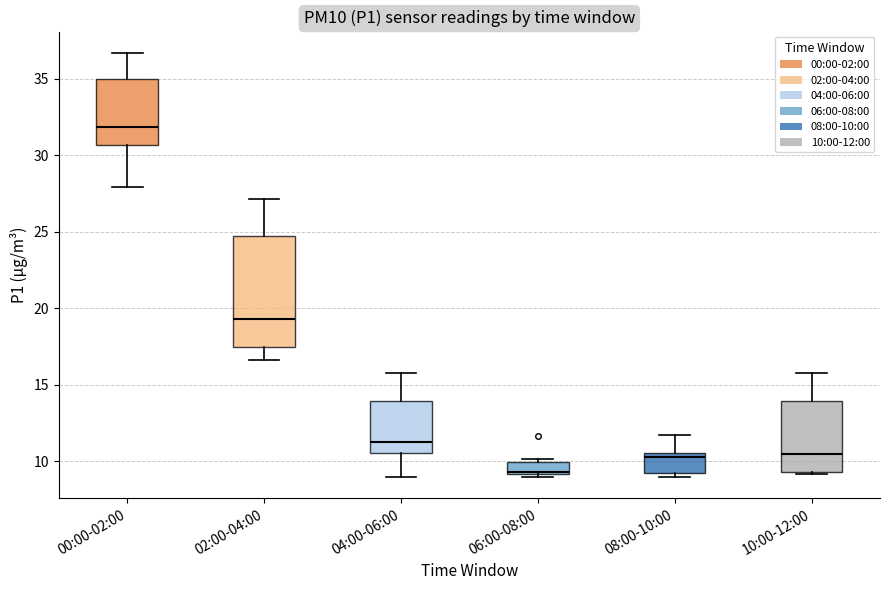

Which box is the tallest, from its lower edge to its upper edge?

02:00-04:00